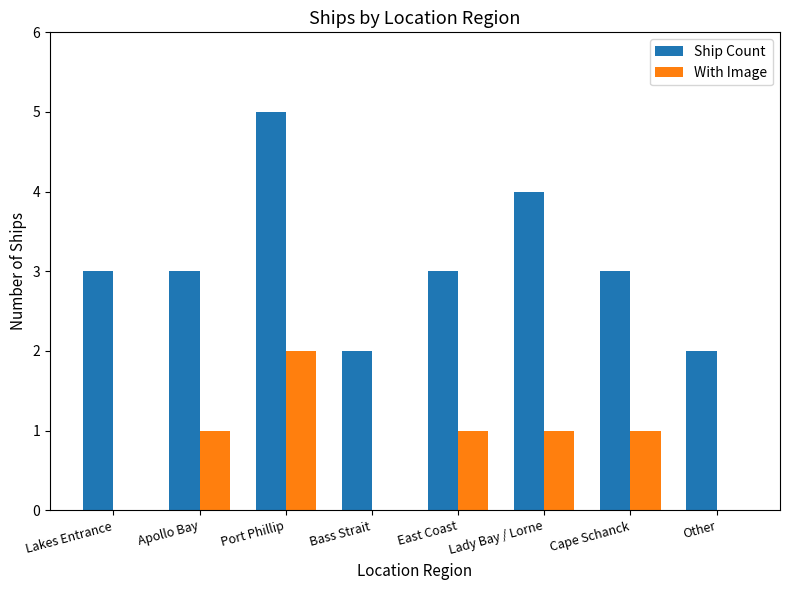

What is the greatest value displayed?

5